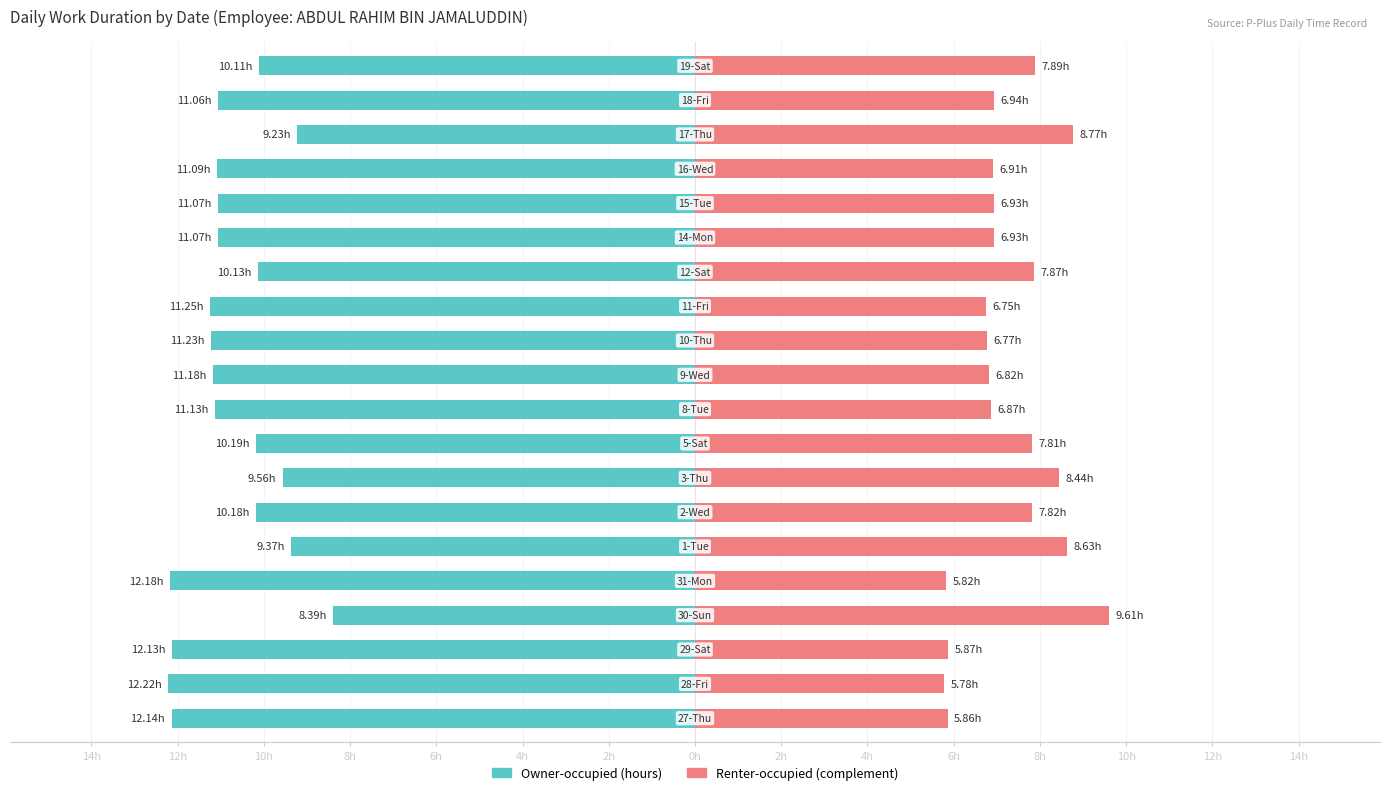

What are all the series names shown in the legend?

Owner-occupied, Renter-occupied